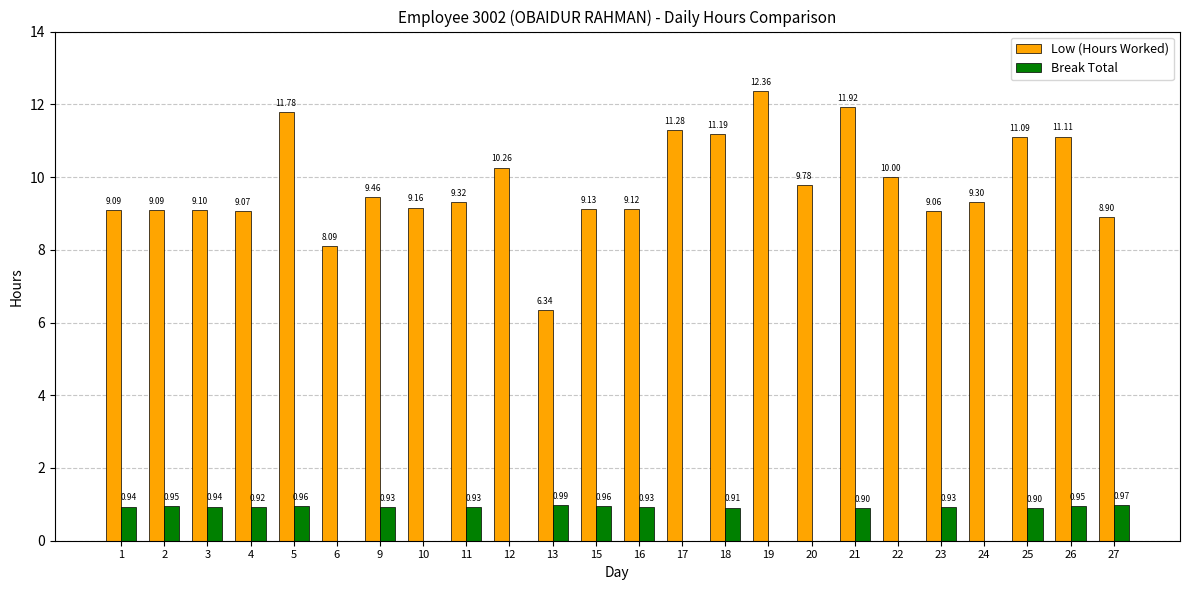

Which series changed the most between 9 and 17?

Low (Hours Worked)